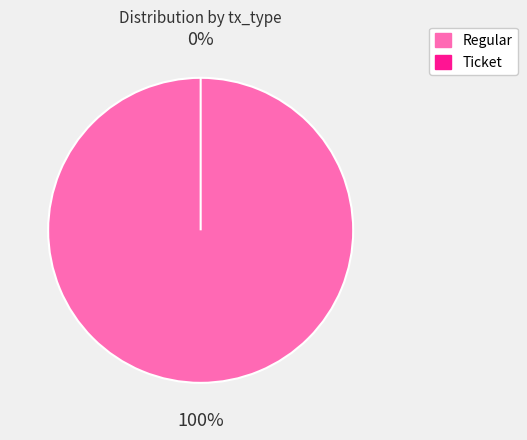

Combined, what portion of the pie is Ticket and Regular?

100.0%